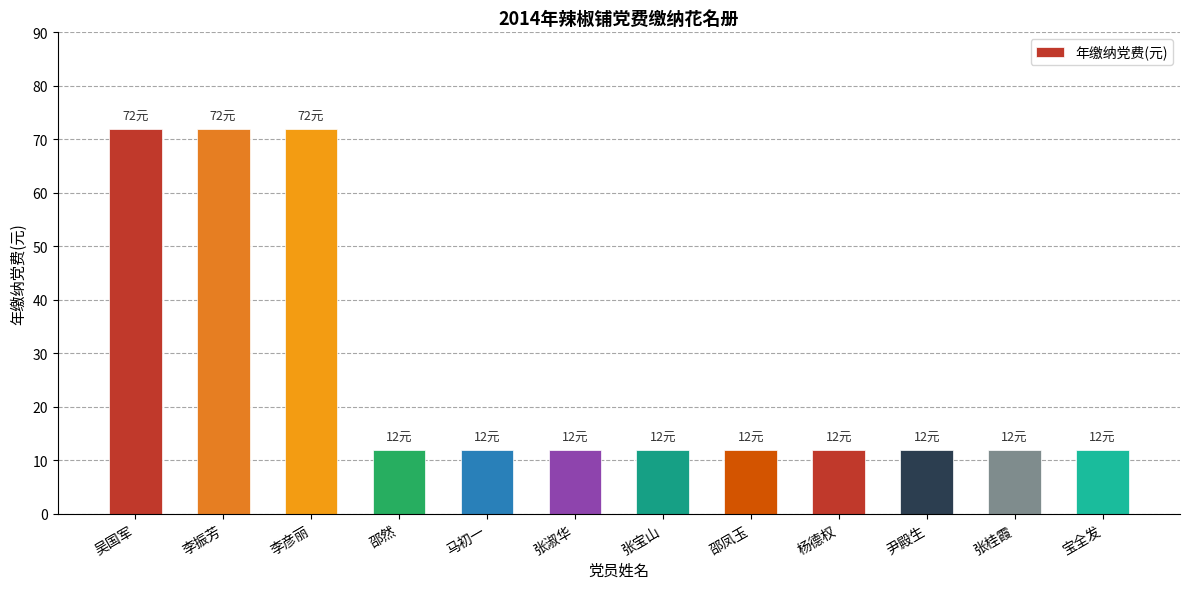

What is the difference between the maximum and minimum values?

60